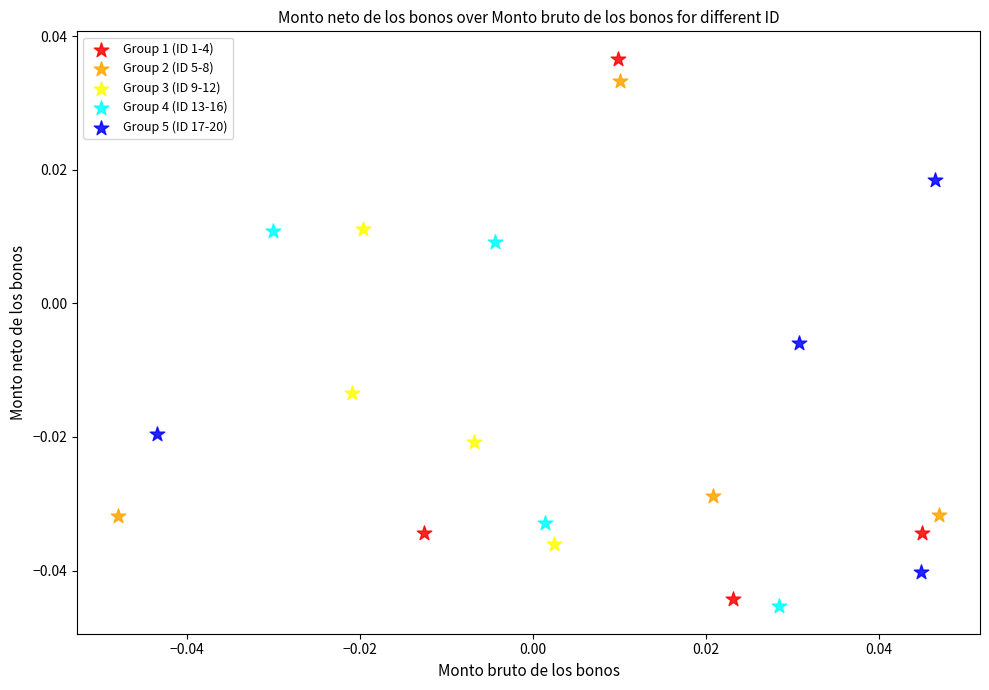

Which series has the widest spread of Y values?

Group 1 (ID 1-4)